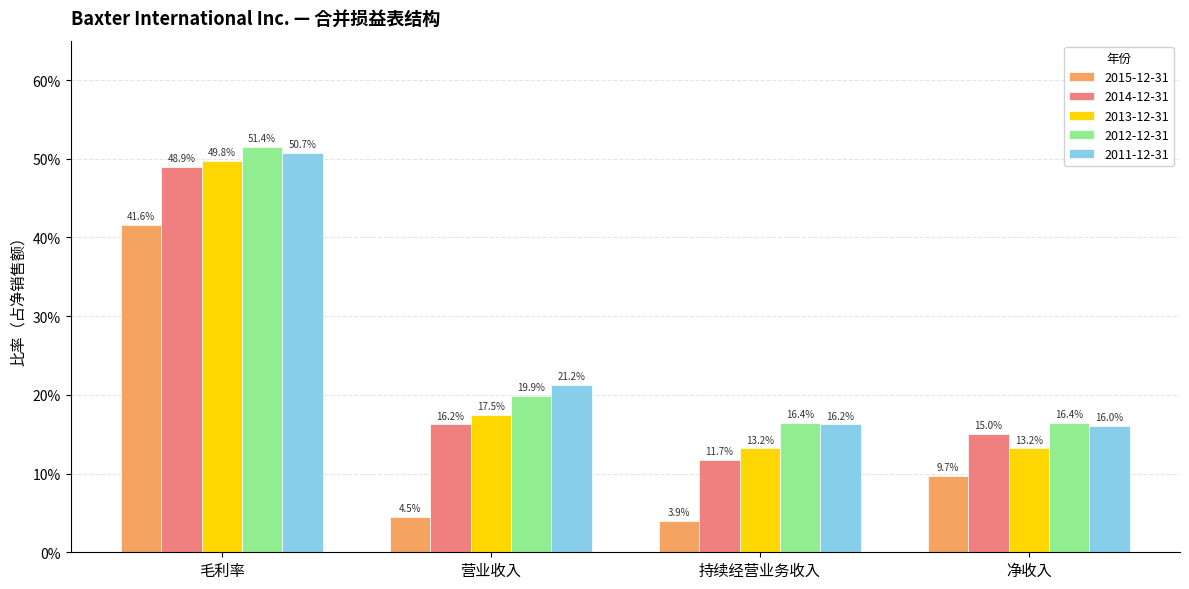

Does the chart contain stacked bars?

No